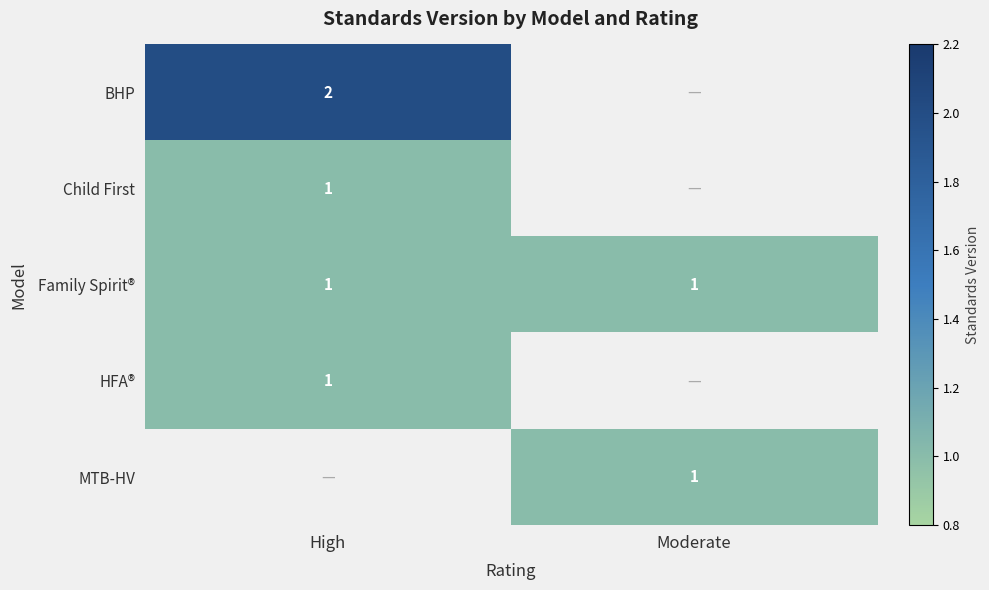

Is it true that Family Spirit® equals 2 at High?

False